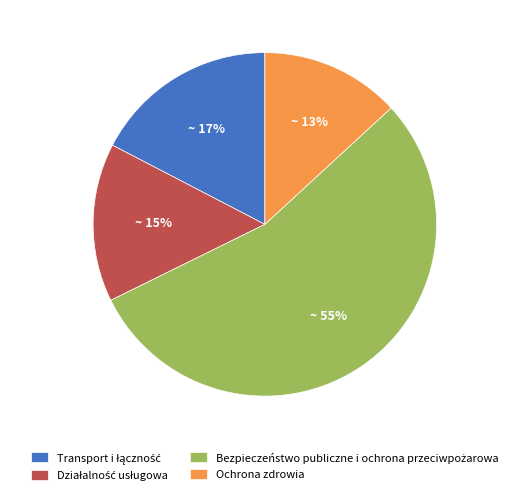

Does Ochrona zdrowia account for over 50% of the chart?

No